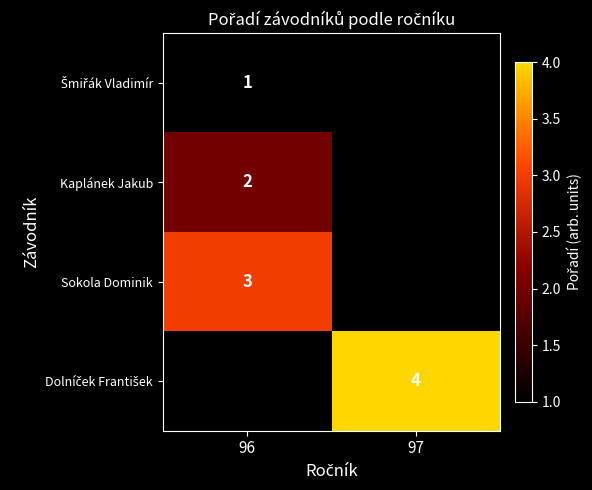

The Kaplánek Jakub series shows 3 at 96. True or false?

False